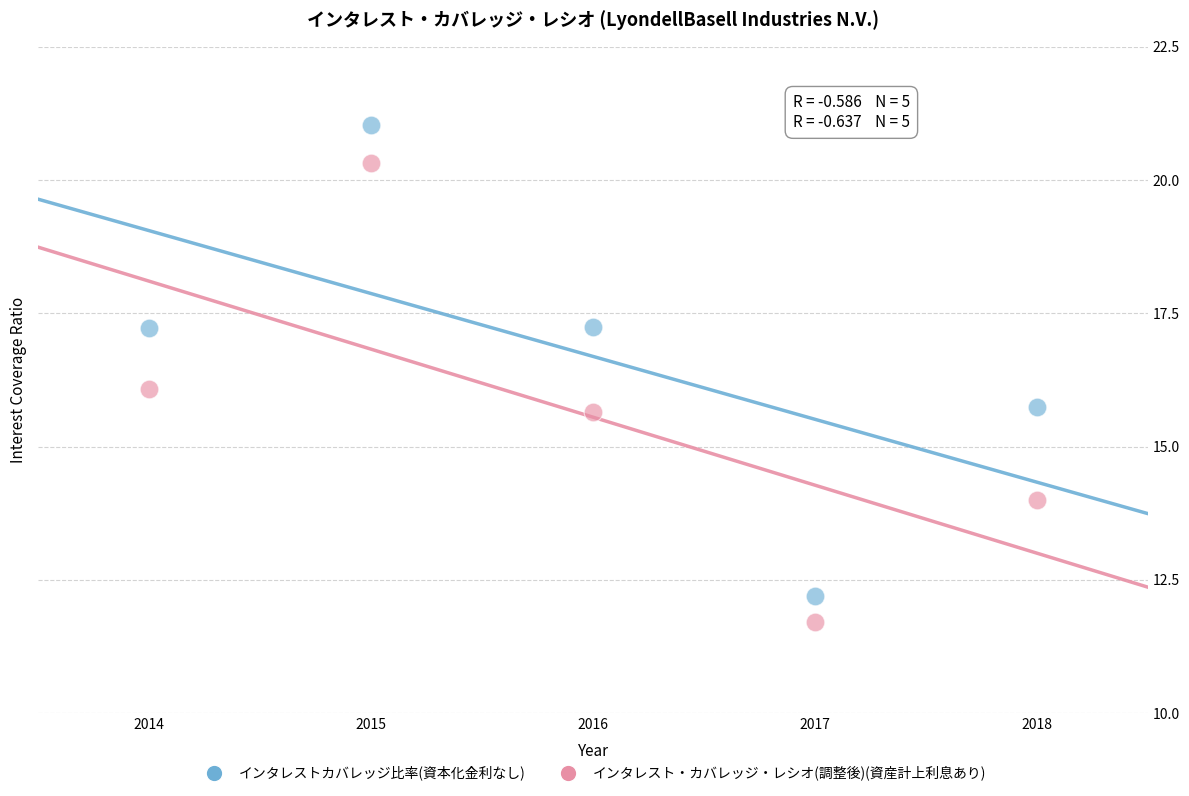

Across all data points, what is the range of X values (max minus min)?

4.0